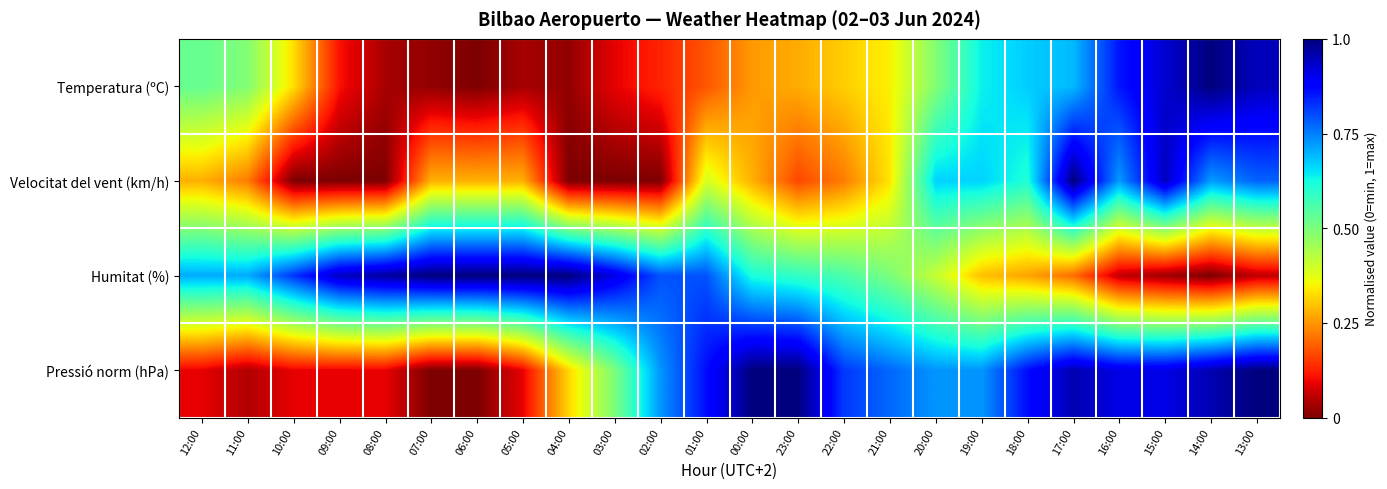

At which category is the sum across all series the highest?

17:00